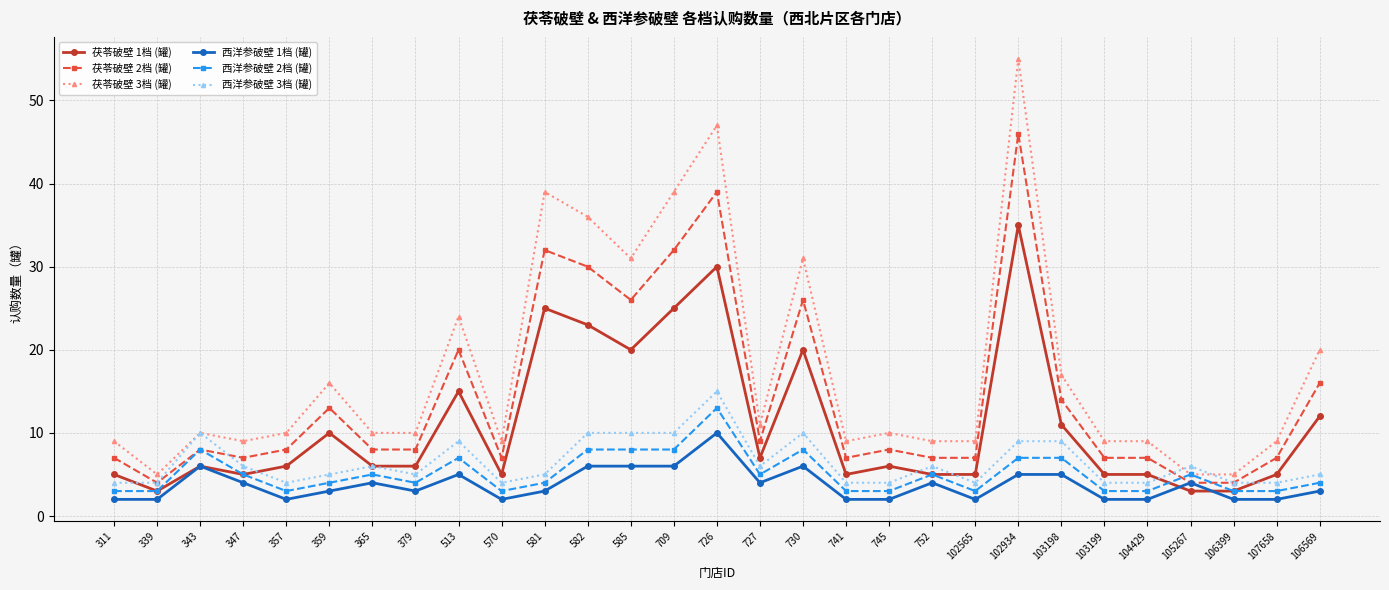

What is the label of the 15th point from the left?

726